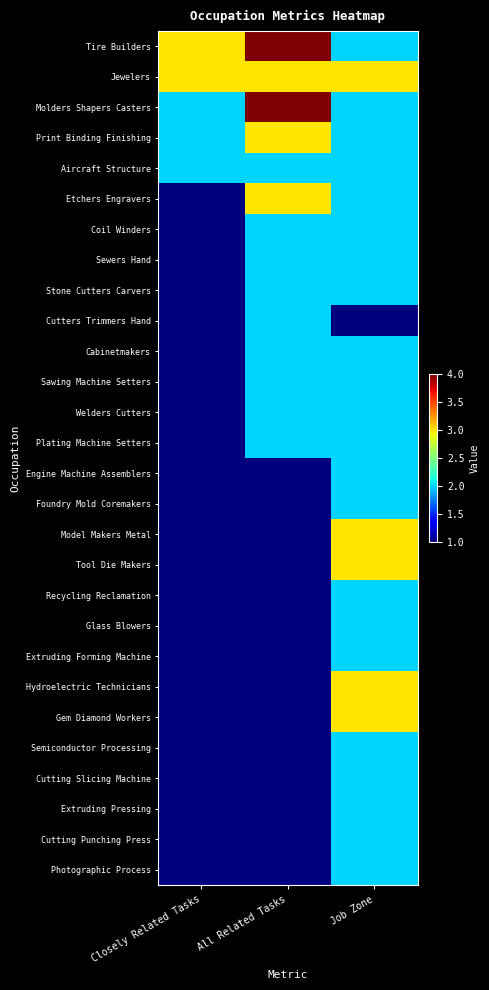

What is the total value across all series at Job Zone?

60